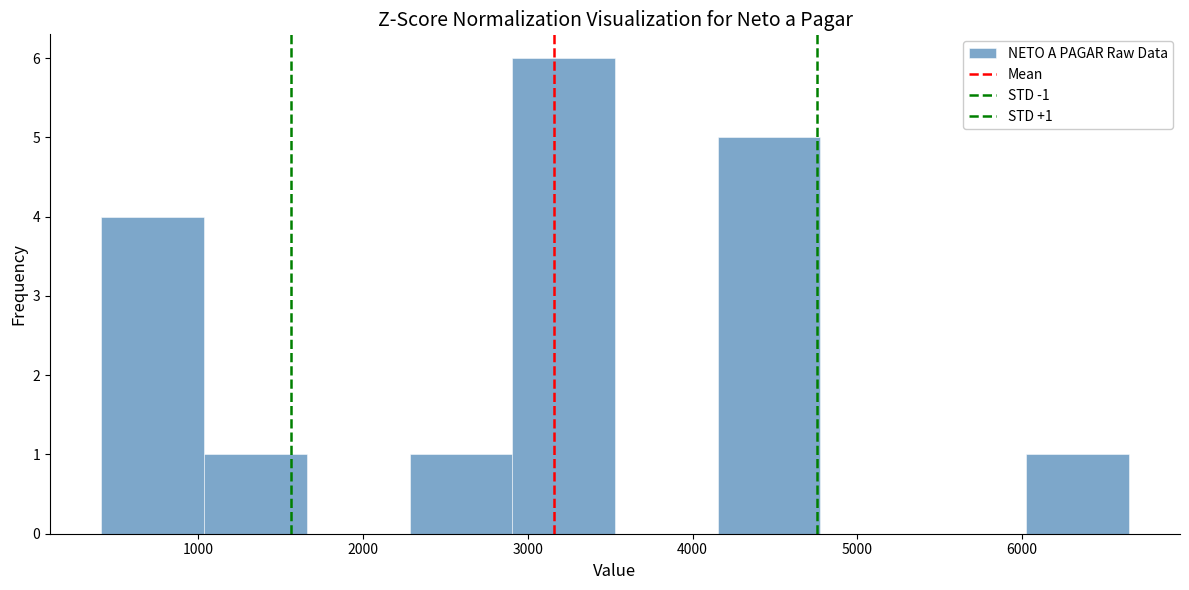

Over which range of the x-axis is the bar tallest?

2900 to 3500